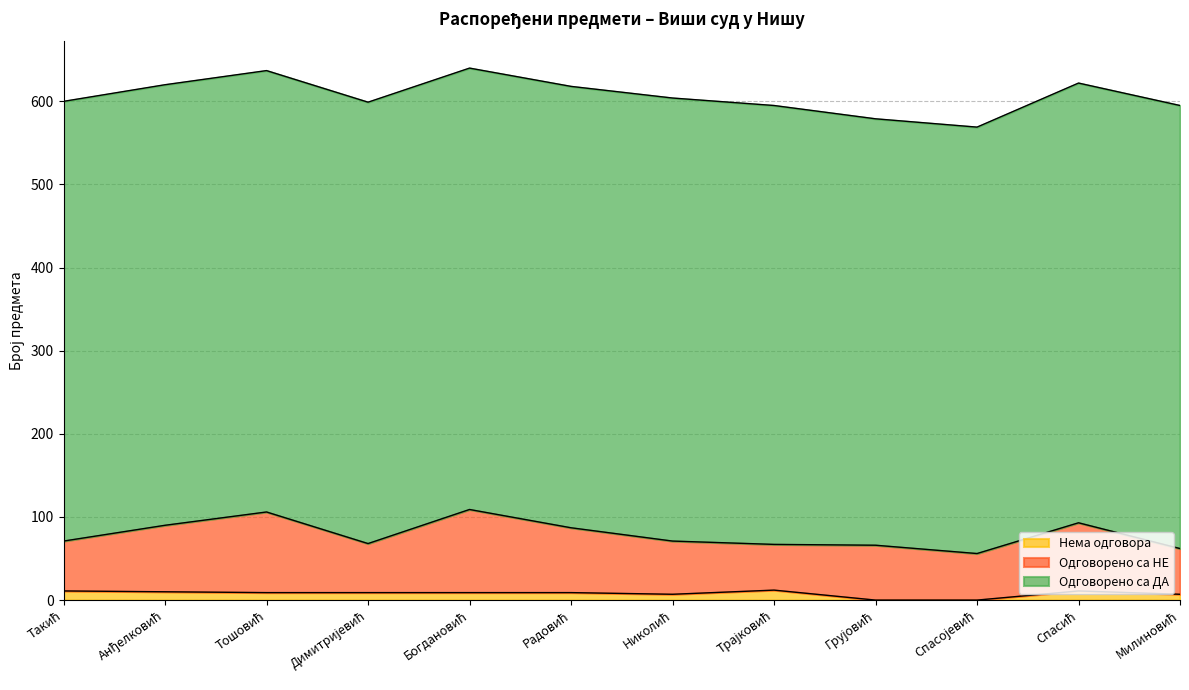

What is the total value across all series at Милиновић?

595